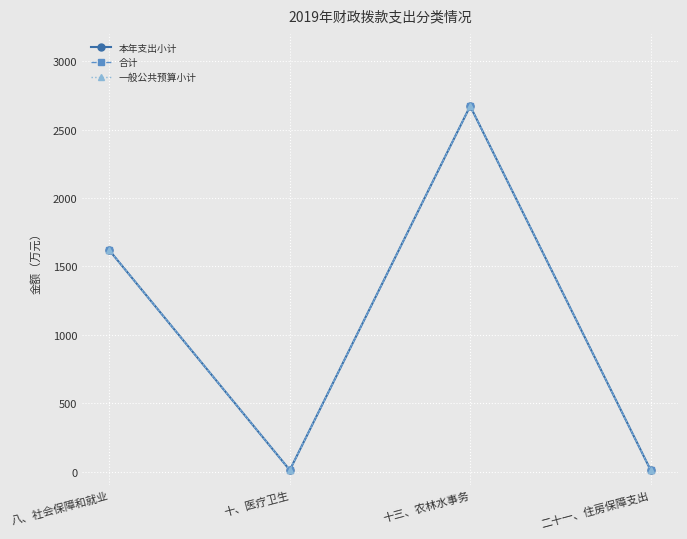

At which category does 合计 reach its first local valley?

十、医疗卫生